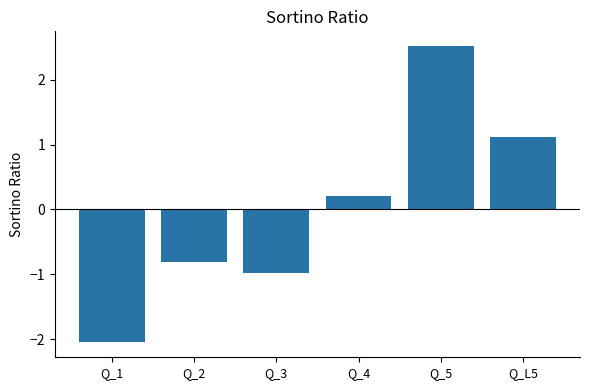

Are the bars horizontal?

No